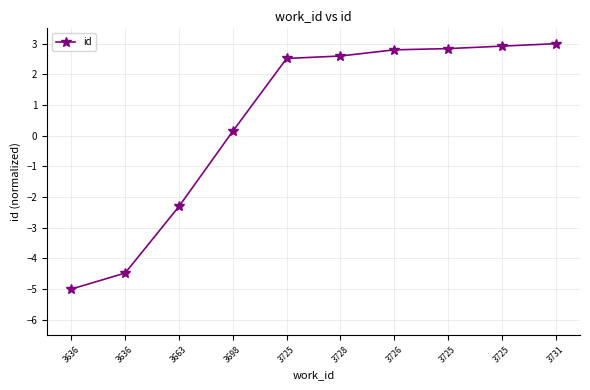

Is this an area chart (filled region under the line)?

No